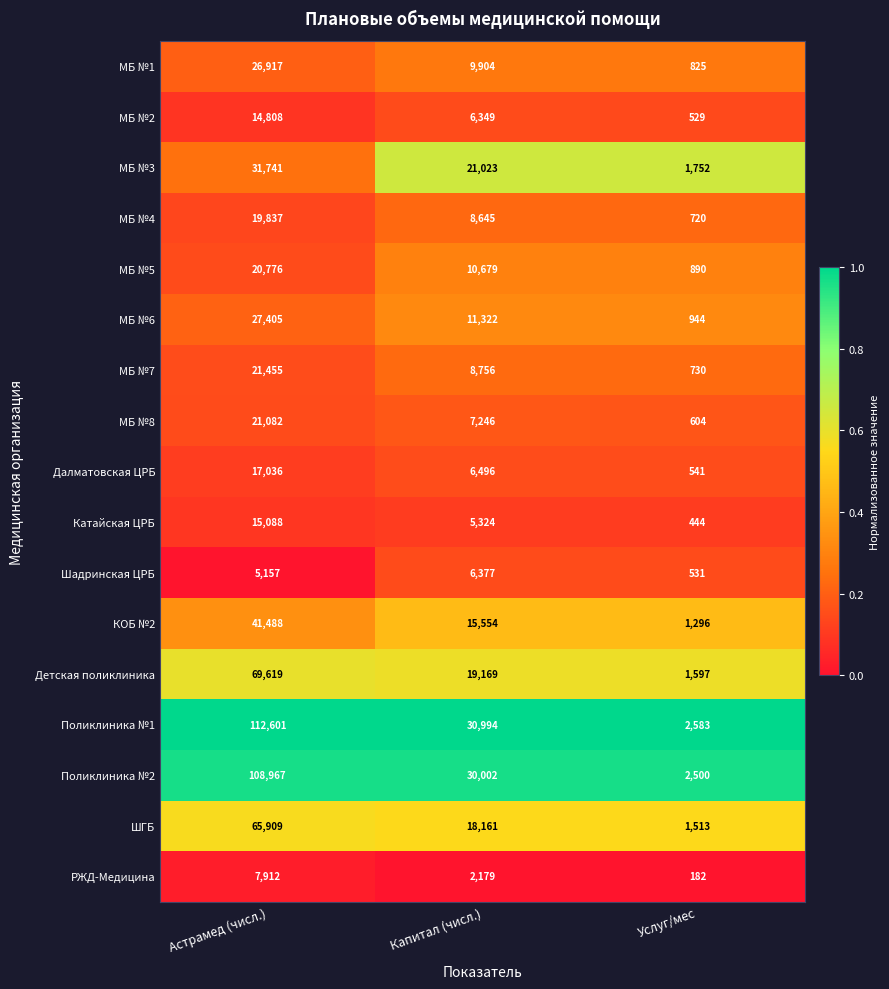

At which label does Детская поликлиника first exceed 19169?

Астрамед (числ.)